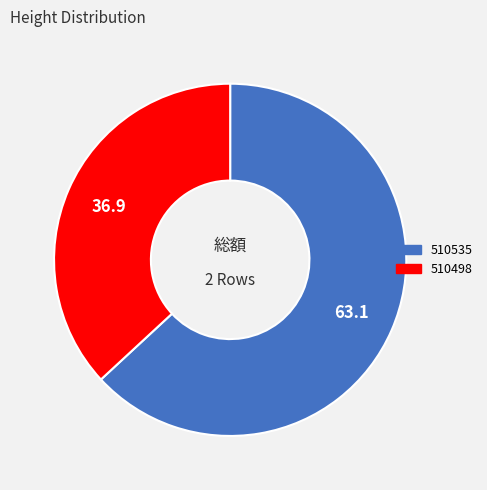

Between 510535 and 510498, which is larger?

510535